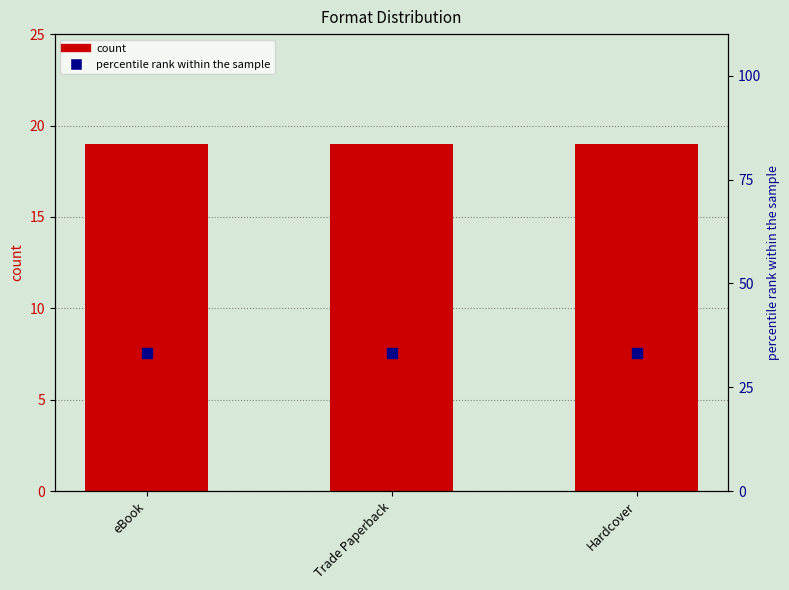

Which series has the largest Y range (max minus min)?

count